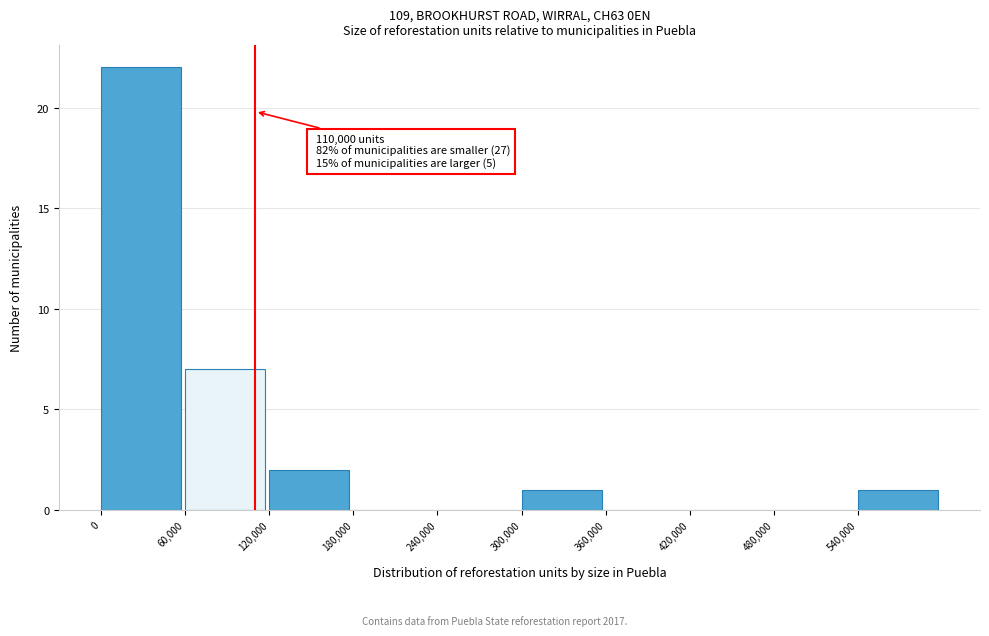

Which range on the x-axis has the tallest bar?

0 to 60000